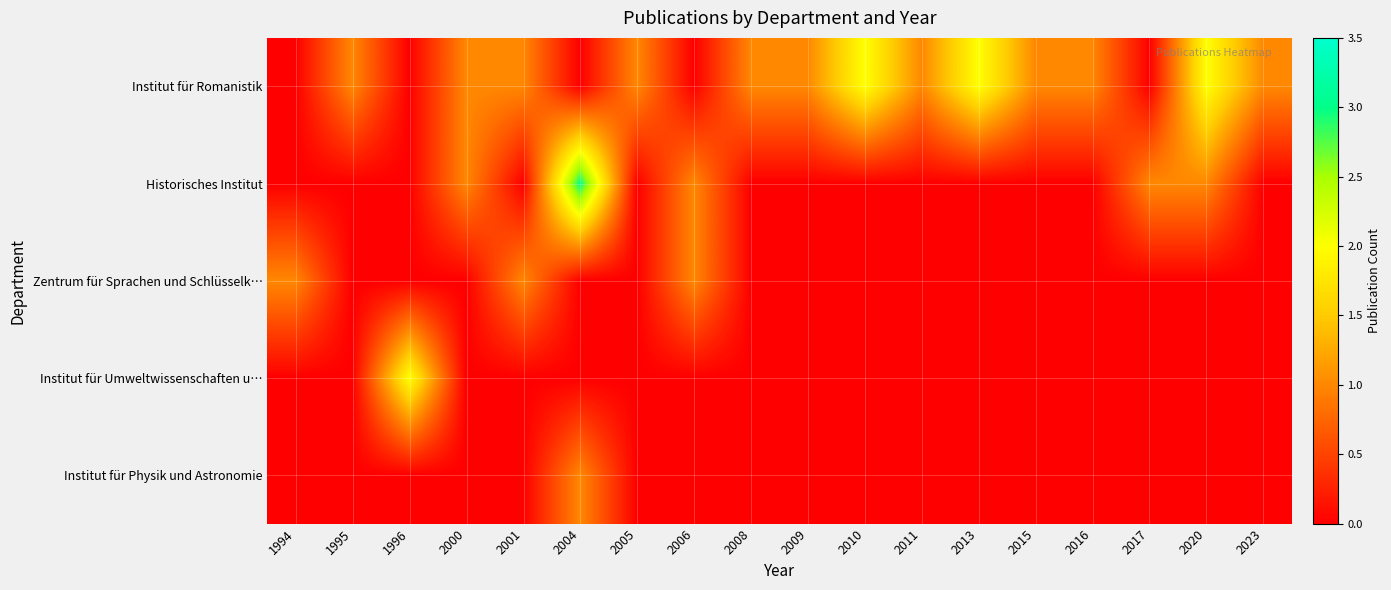

What is the difference between the second highest and minimum values in the Institut für Romanistik series?

2